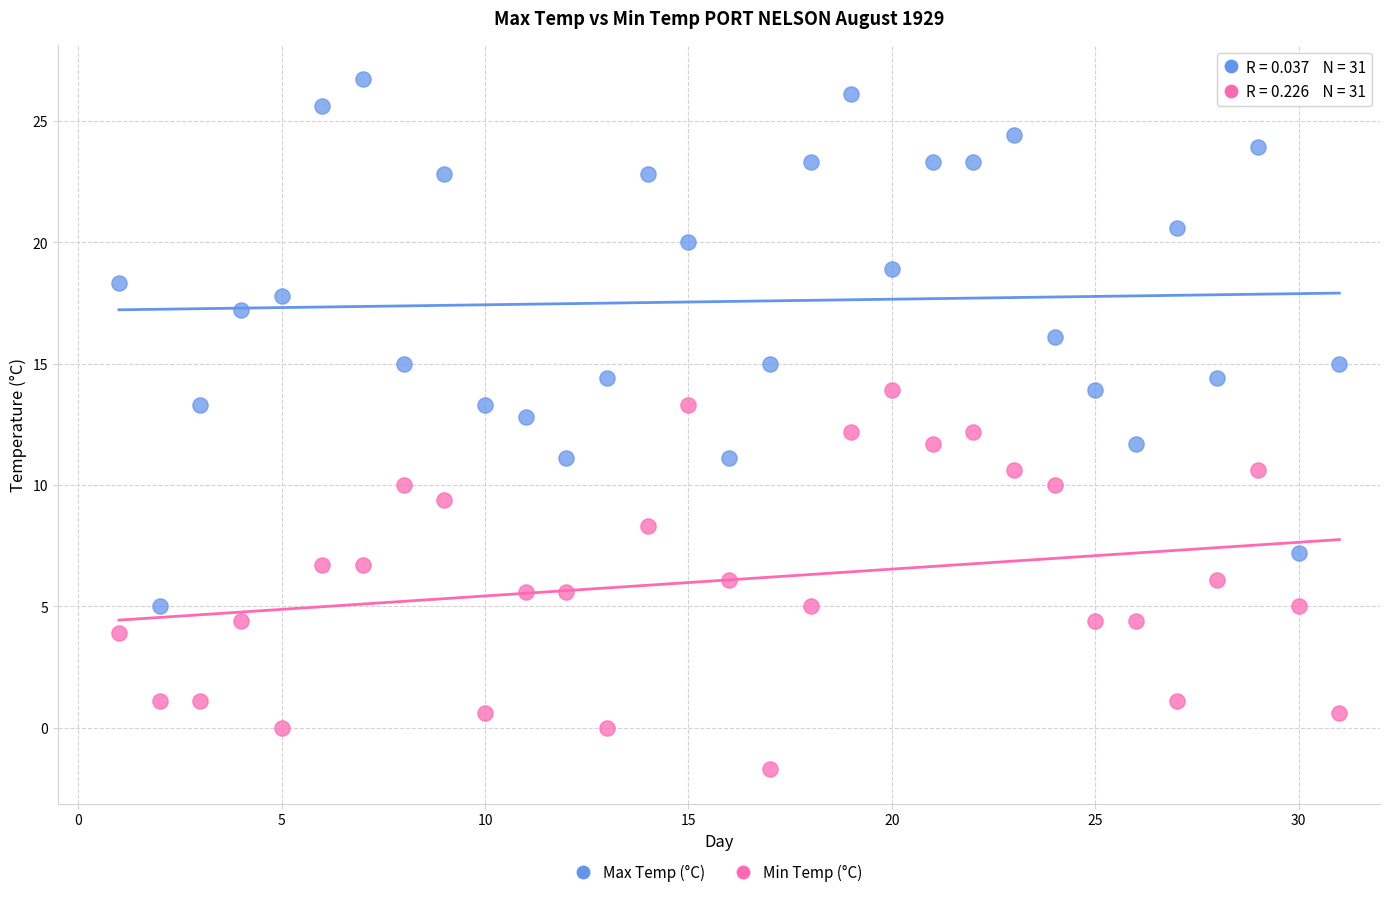

What are all the series names shown in the legend?

Max Temp (°C), Min Temp (°C)